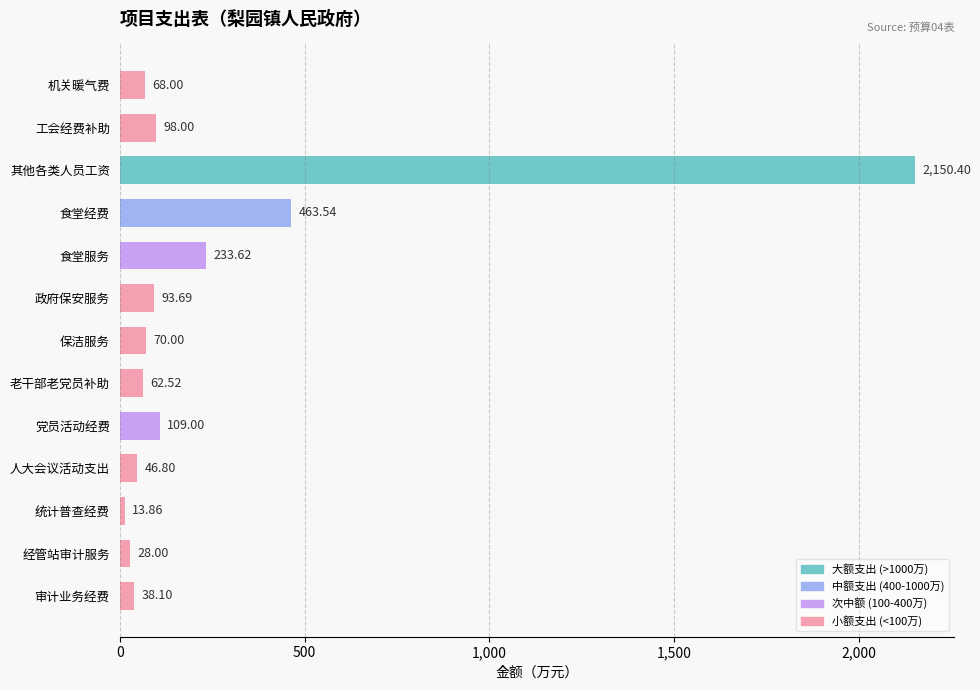

Rank the categories by value from lowest to highest.

统计普查经费, 经管站审计服务, 审计业务经费, 人大会议活动支出, 老干部老党员补助, 机关暖气费, 保洁服务, 政府保安服务, 工会经费补助, 党员活动经费, 食堂服务, 食堂经费, 其他各类人员工资